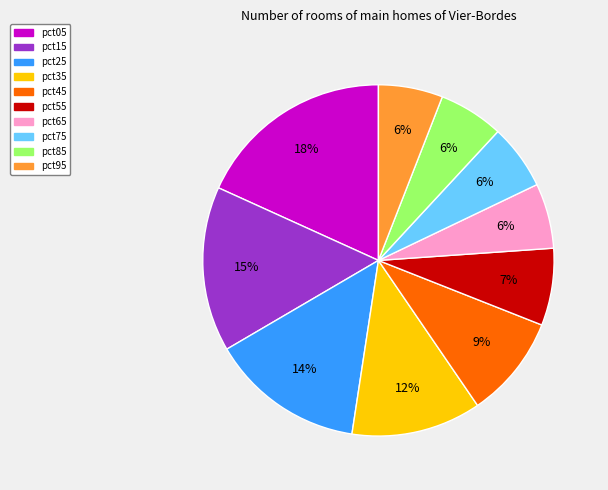

Approximately how many times larger is the value at pct85 compared to pct65?

1.0